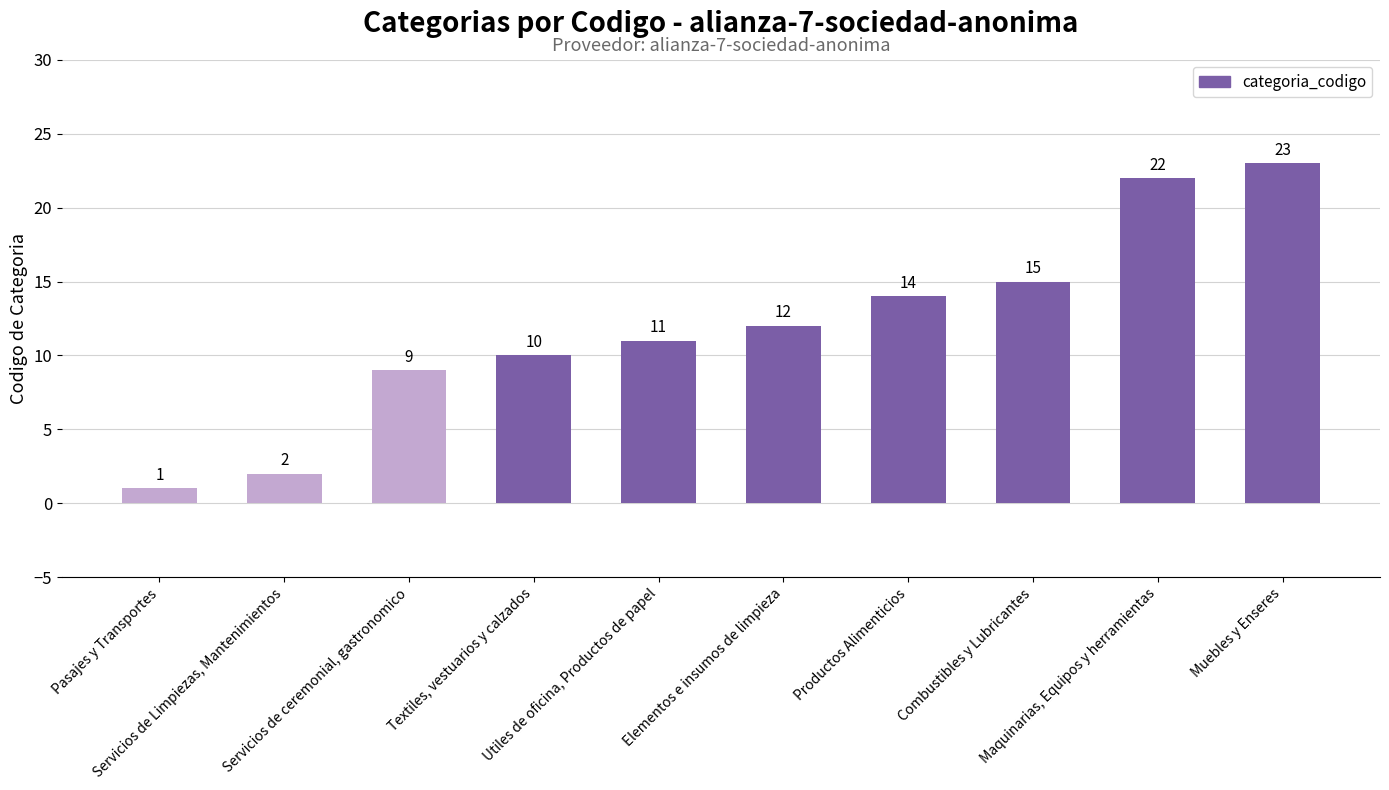

True or false: the data shows 10 at Textiles, vestuarios y calzados.

True